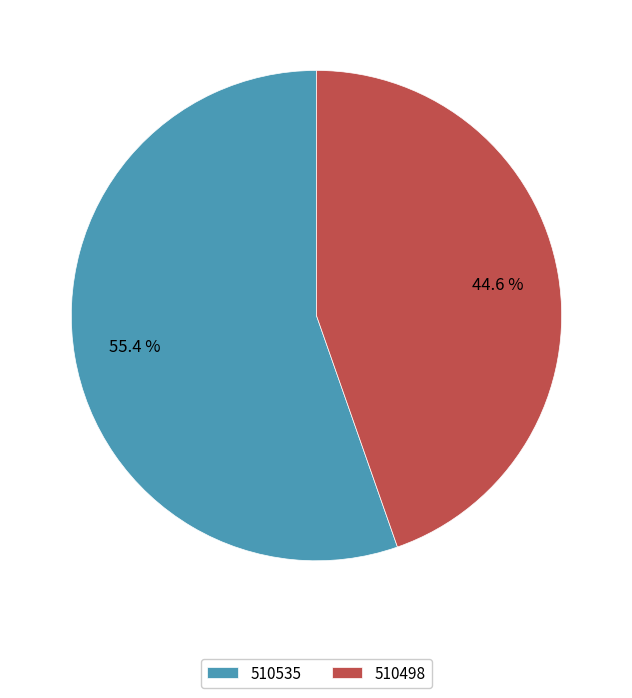

To the nearest percent, what is the combined percentage of 510498 and 510535?

100%